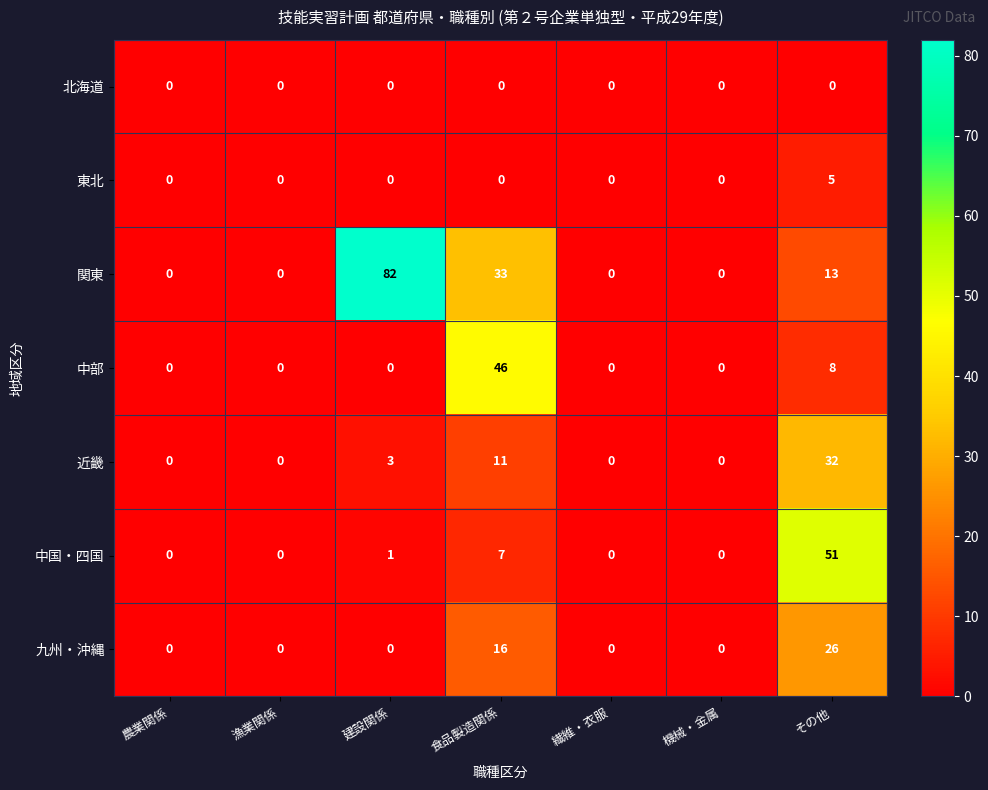

Which series has the largest range (max minus min)?

関東